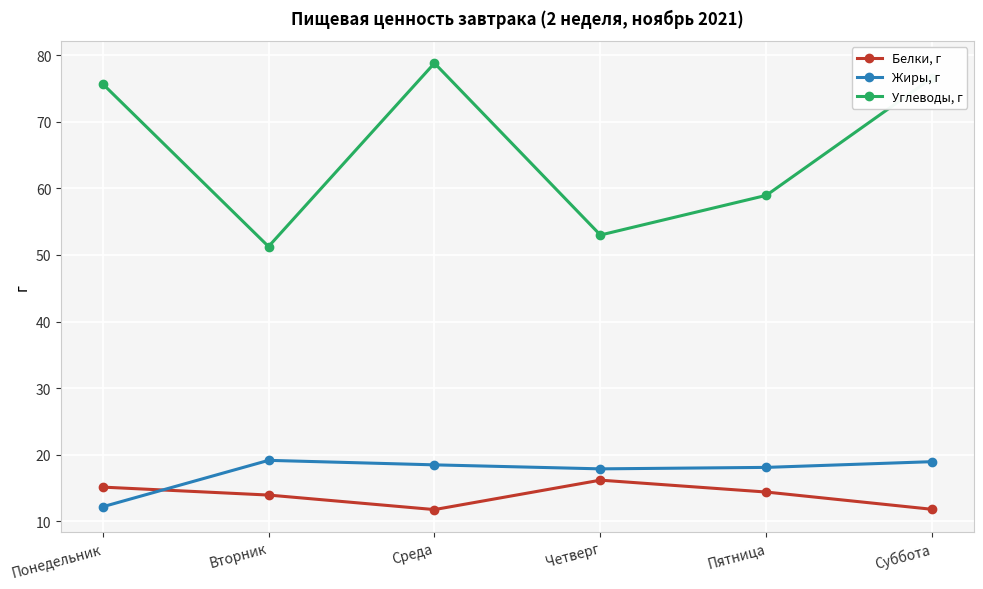

What is the value of the Белки, г point at the 2nd from the left?

13.9